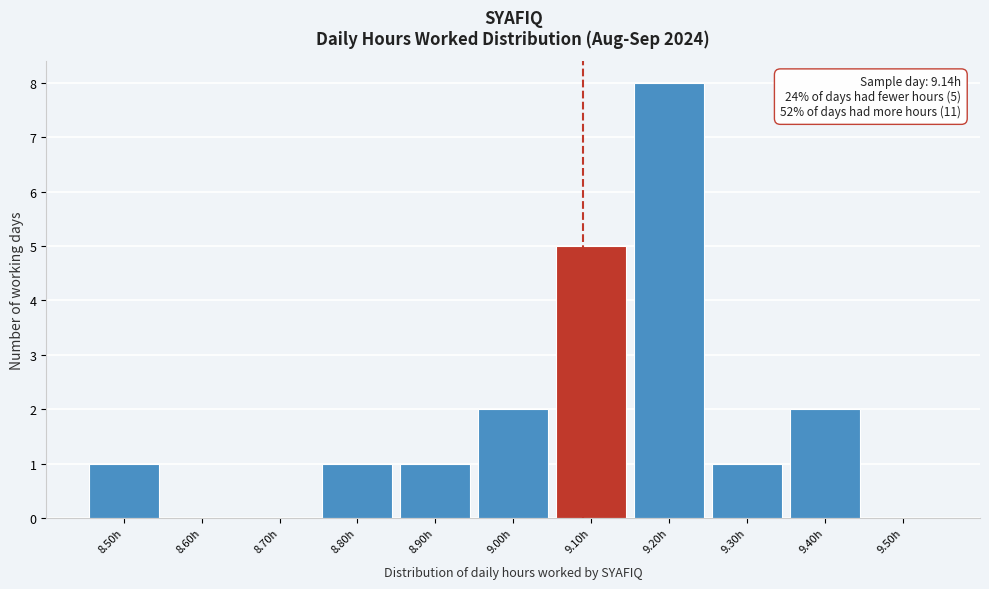

Reading right to left, extract all data points from this chart.

9.50h=0	9.40h=2	9.30h=1	9.20h=8	9.10h=5	9.00h=2	8.90h=1	8.80h=1	8.70h=0	8.60h=0	8.50h=1